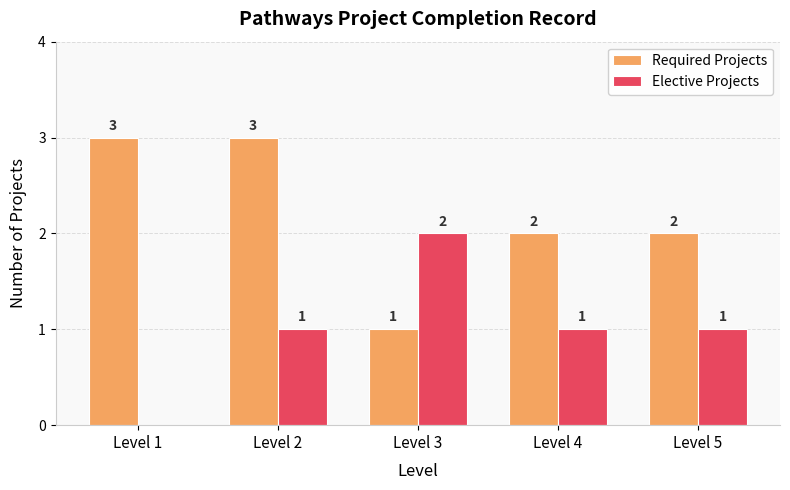

Is the value of Elective Projects at Level 1 greater than the value of Required Projects at Level 1?

No